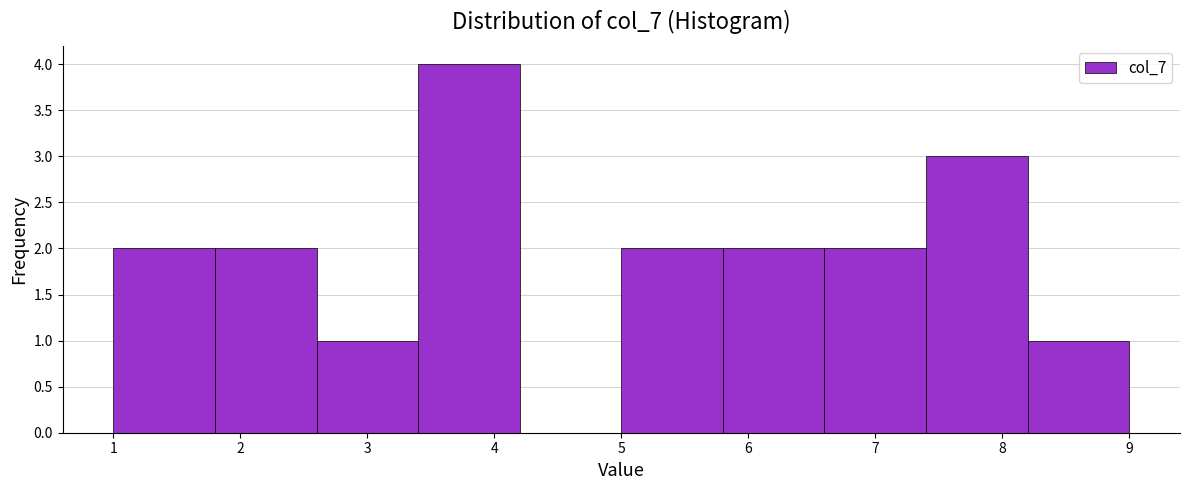

How tall is the bar that spans 6.6 to 7.4 on the x-axis? The values are not printed on the chart, so give them approximately, as read against the axis.

2